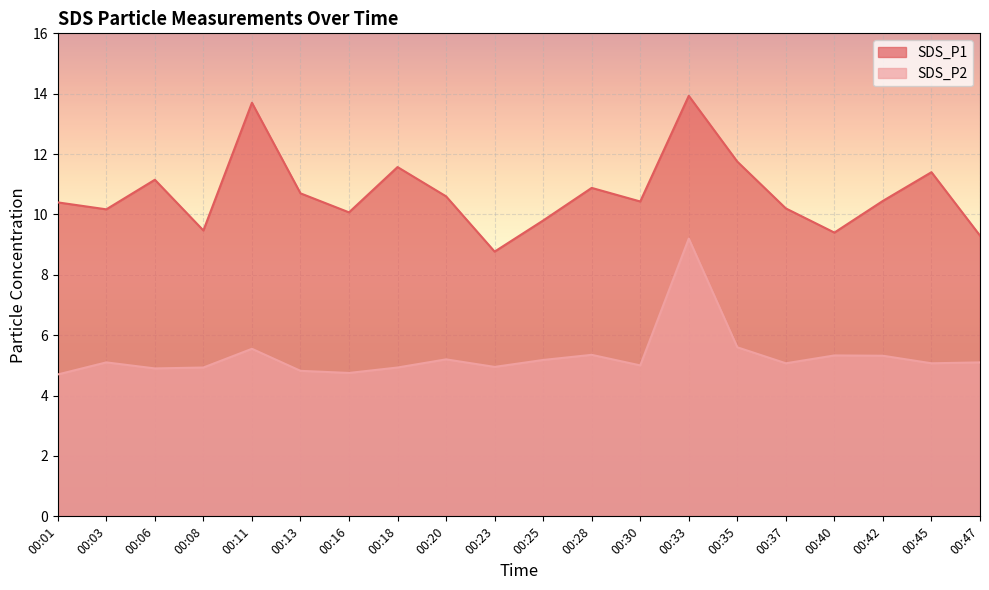

True or false: SDS_P2 and SDS_P1 cross at least once.

False